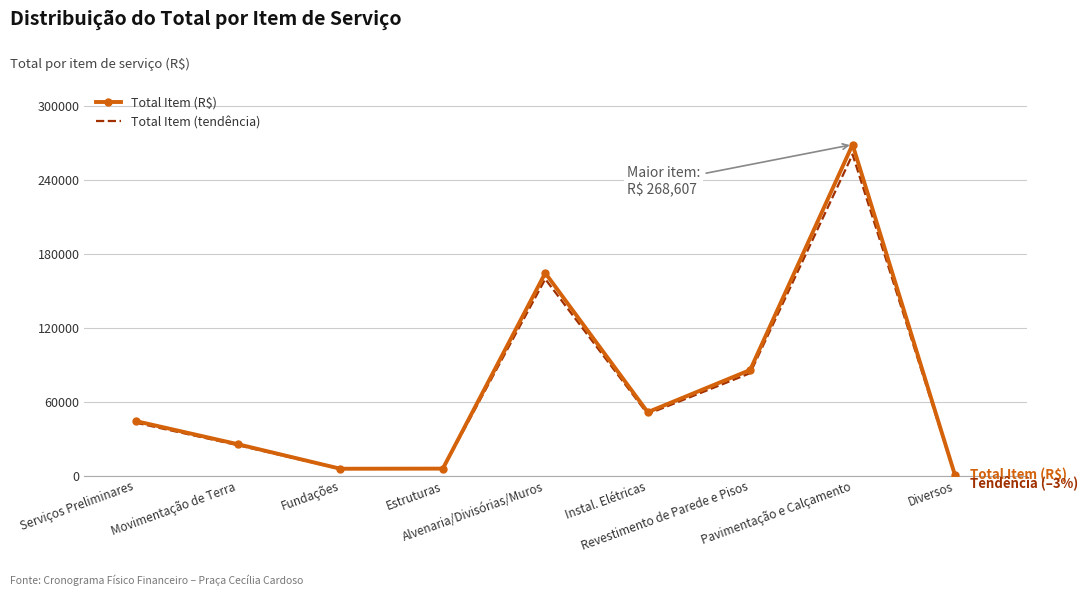

What position from the left is Estruturas?

4